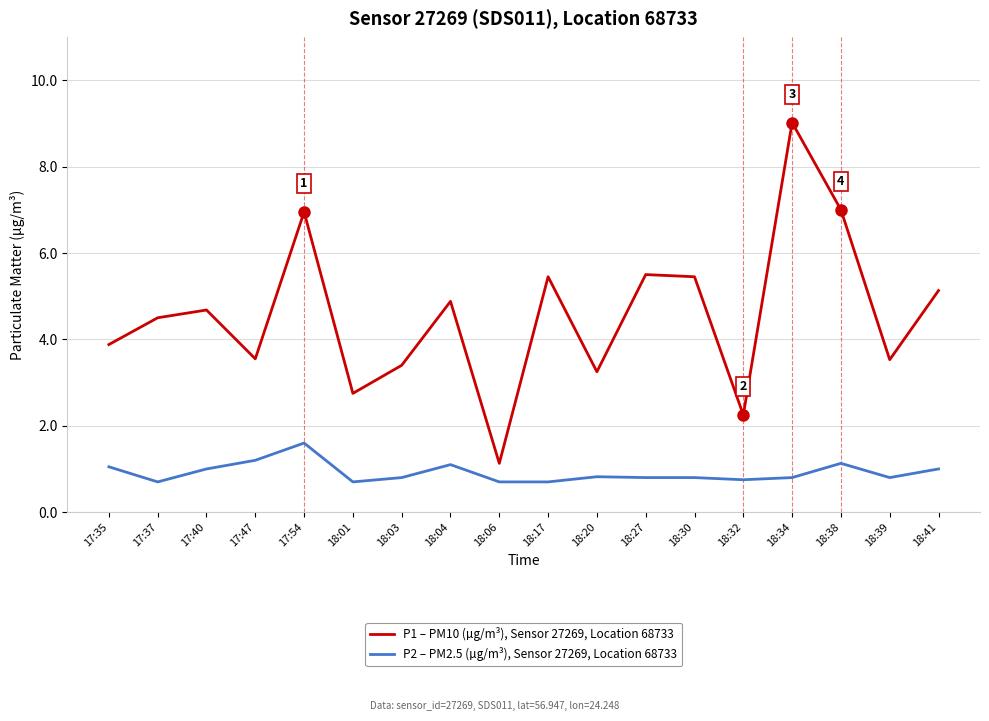

Is the value of P1 – PM10 (µg/m³), Sensor 27269, Location 68733 at 18:01 greater than the value of P2 – PM2.5 (µg/m³), Sensor 27269, Location 68733 at 18:01?

Yes